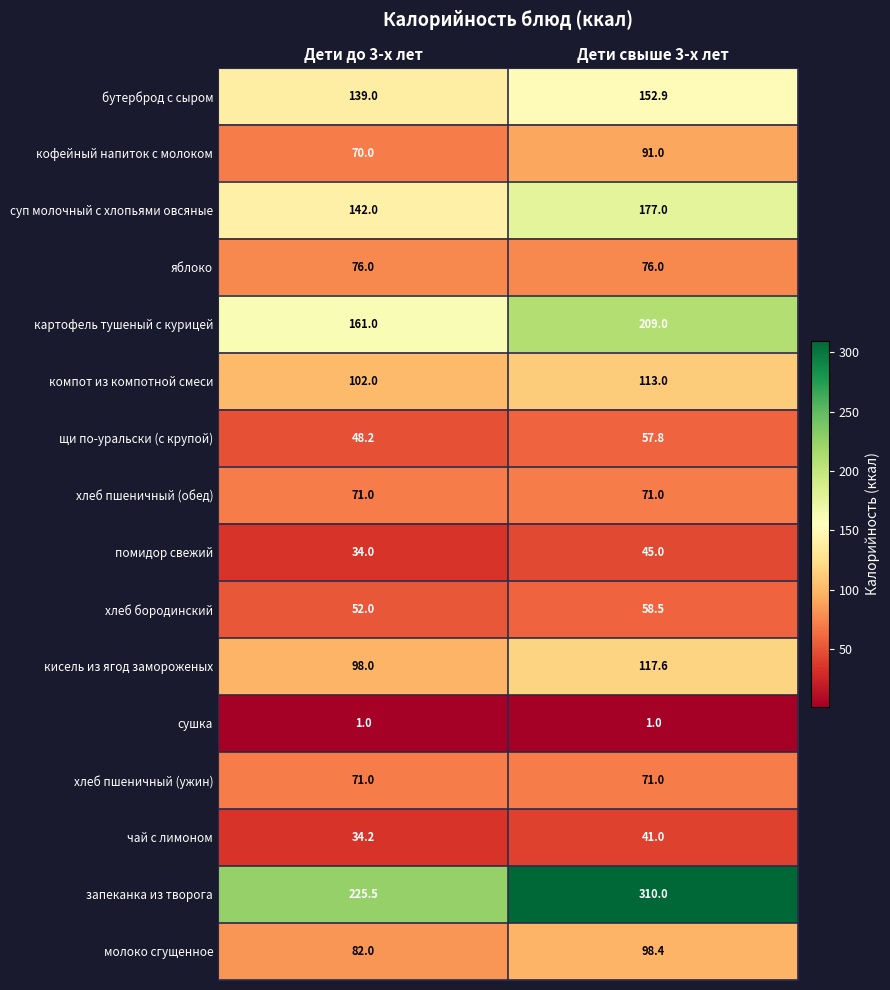

Count the number of data series in this chart.

16